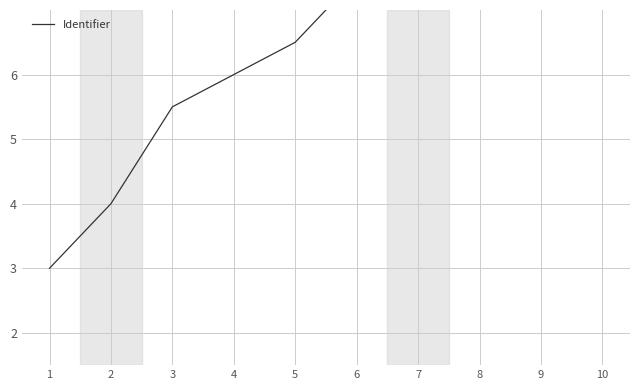

True or false: the data has more than 0 interior local peaks.

False